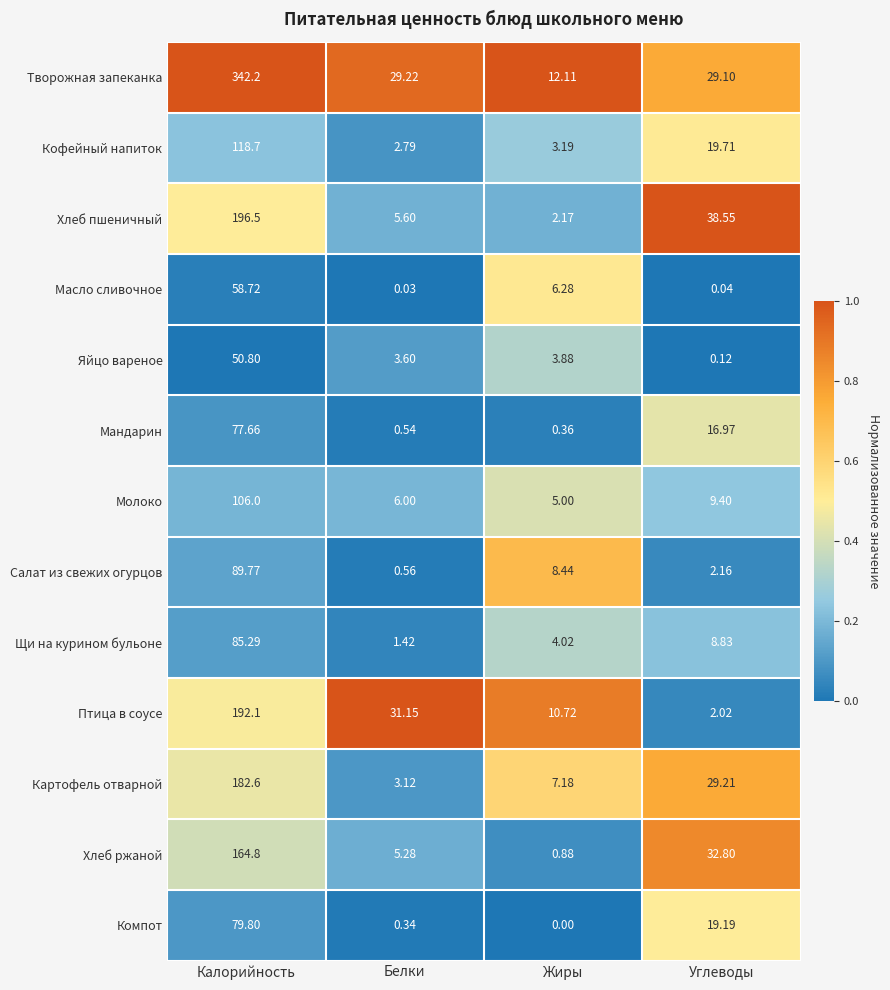

At which category does the chart reach its peak across all series?

Калорийность